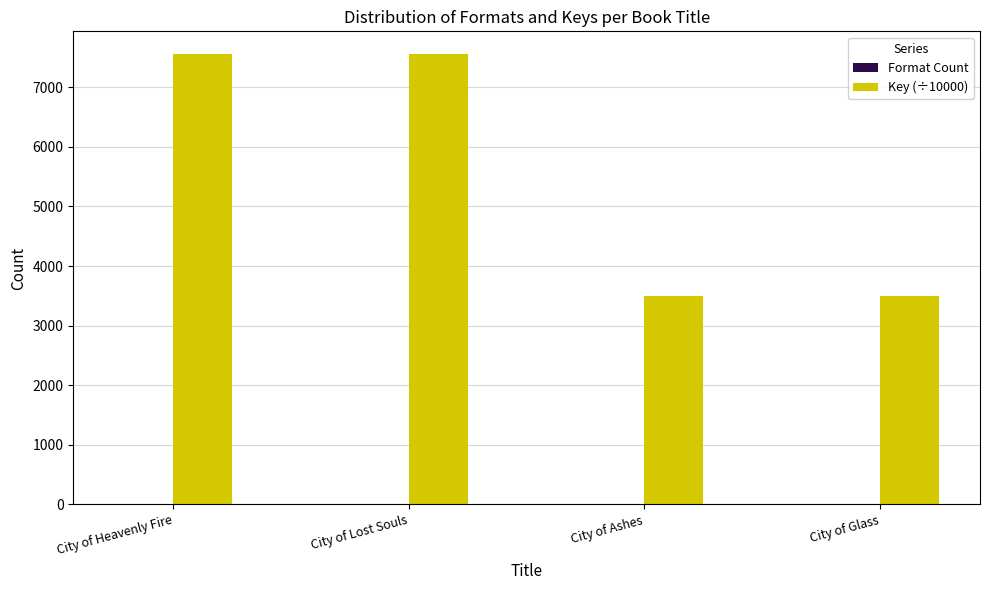

What is the sum of all Key (÷10000) values?

22124.2